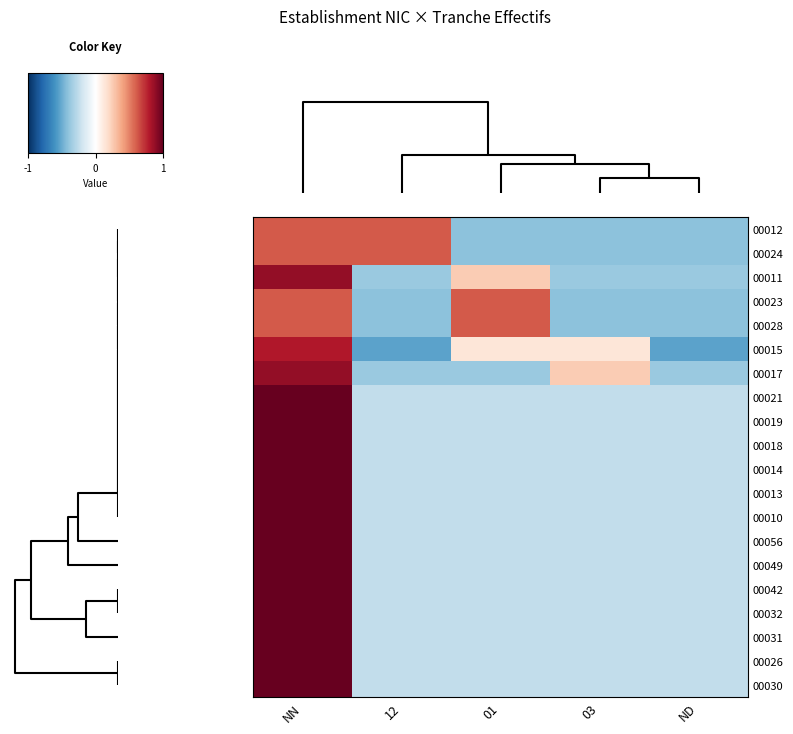

Which label corresponds to the smallest value in the chart?

12